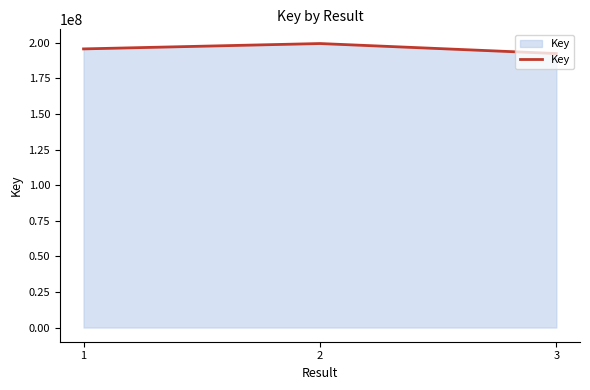

The value at 2 is 199526065. True or false?

True